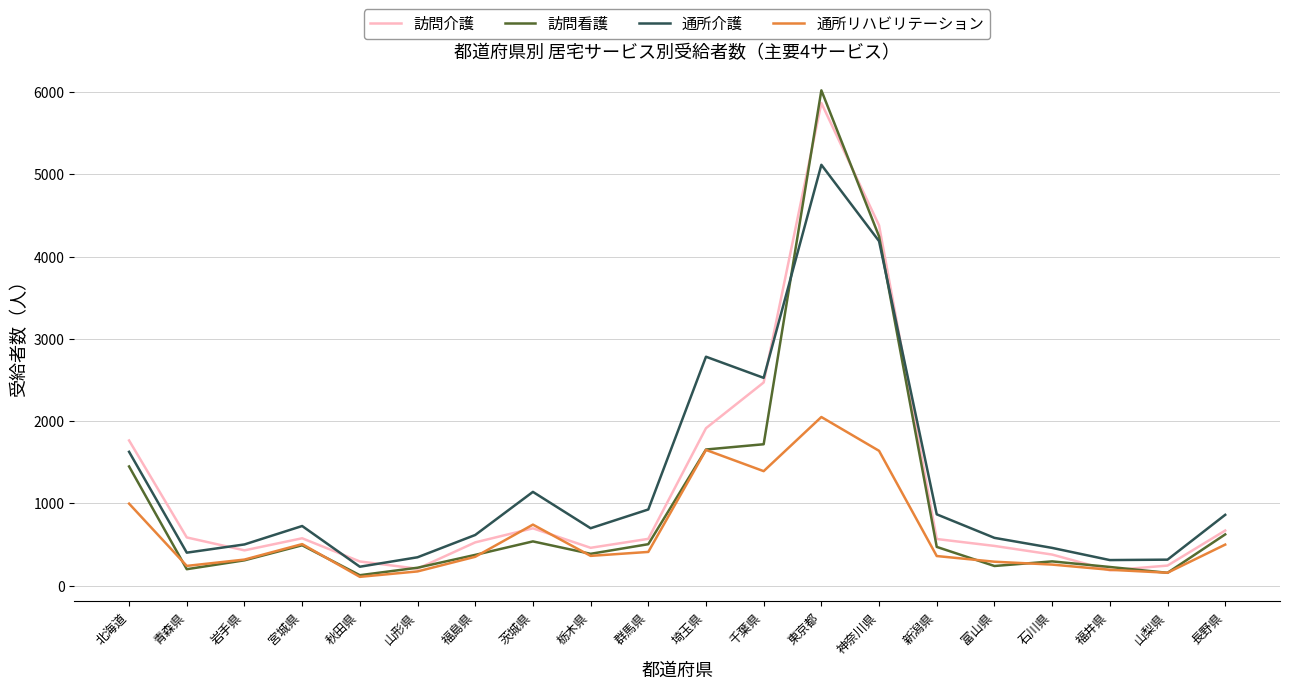

What is the spread (max minus min) of values at 群馬県?

516